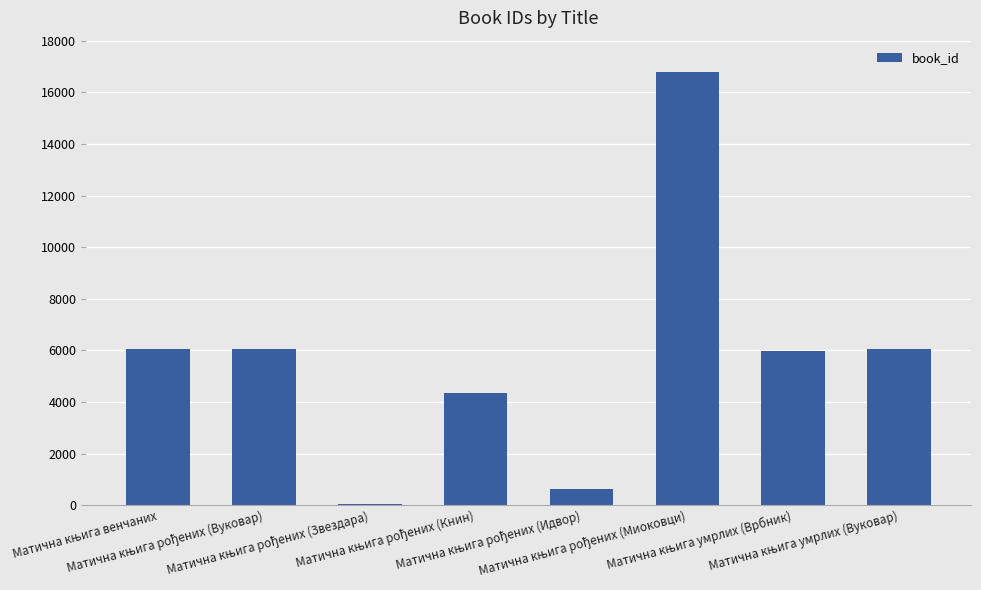

What is the difference between the maximum and minimum values?

16713